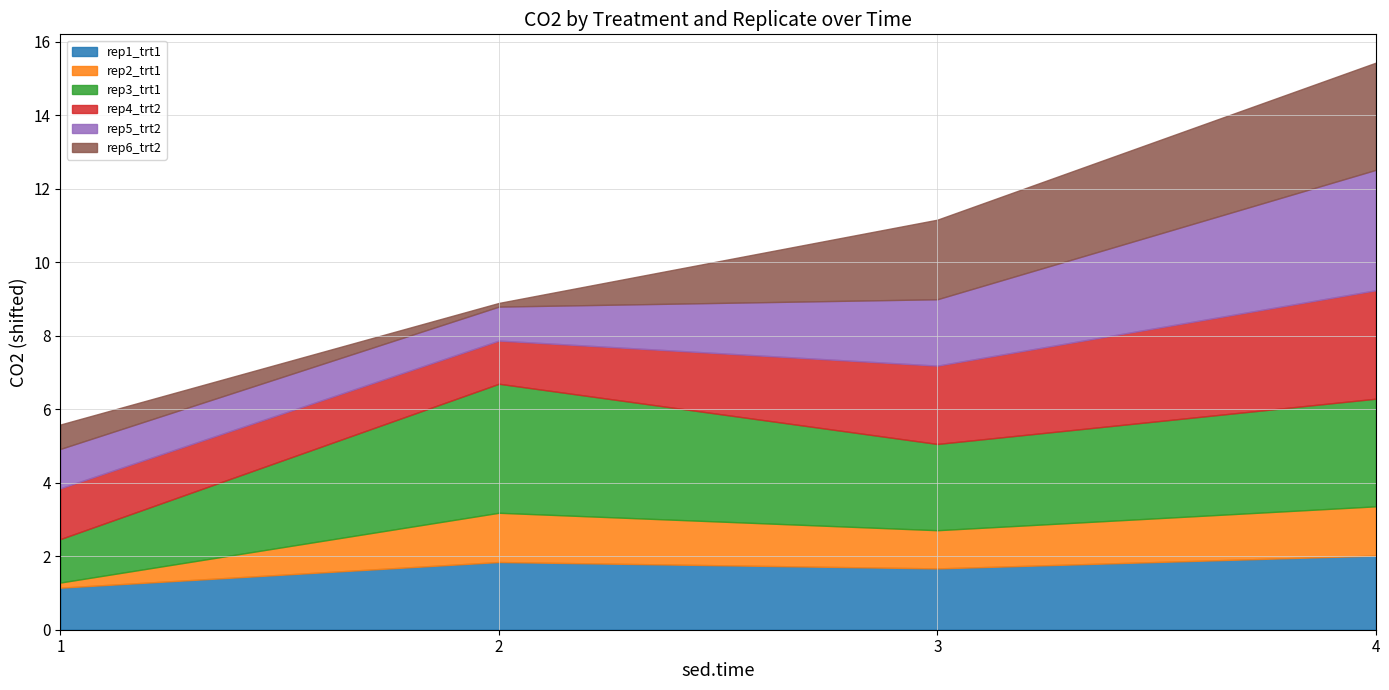

At which category is the sum across all series the highest?

4